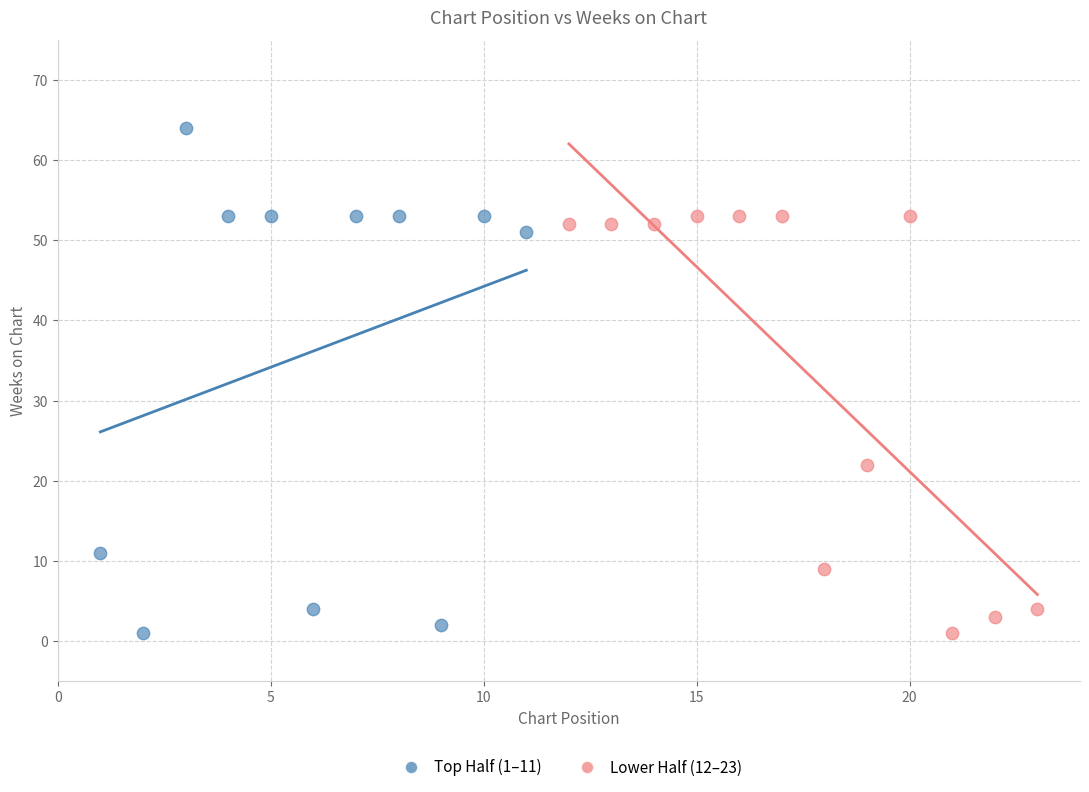

Which series contains the highest Y value?

Top Half (1–11)